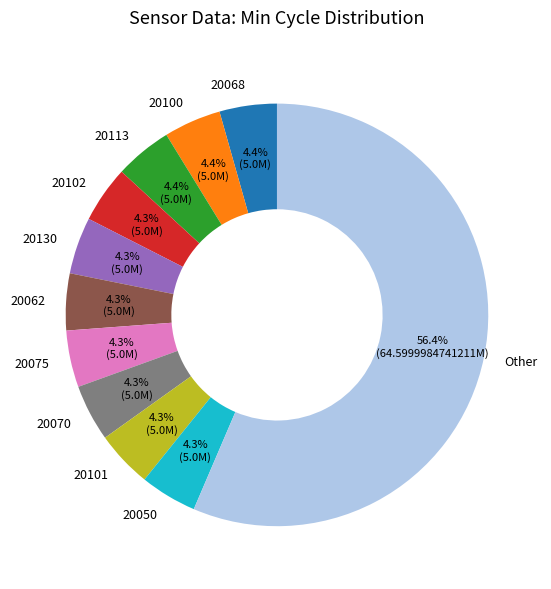

What is the total percentage of 20102 and 20100?

8.7%